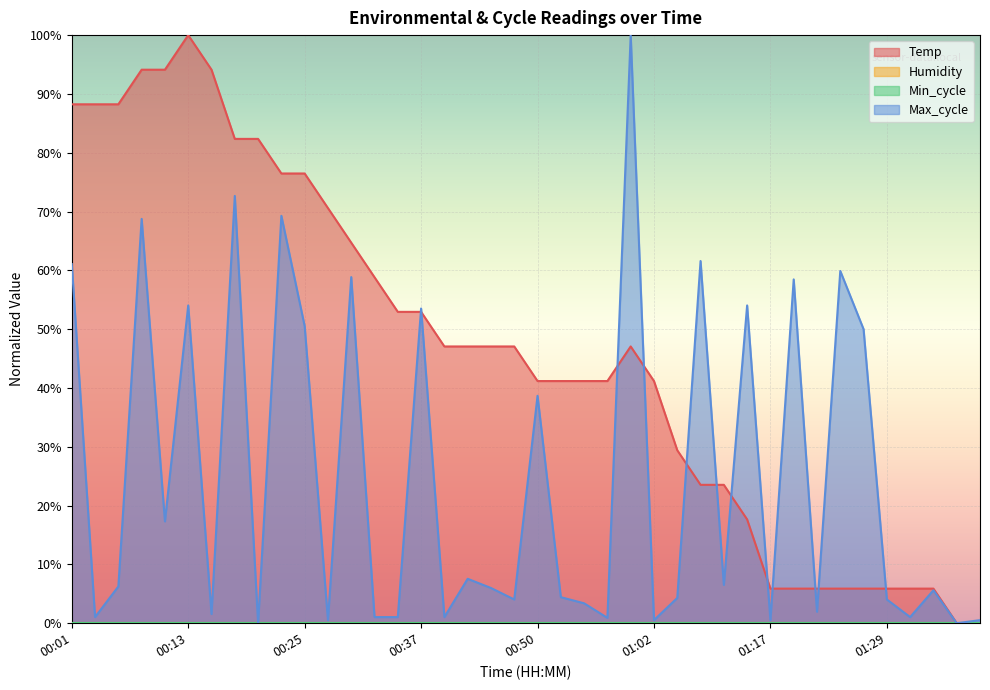

How many data points in Max_cycle are less than 5?

19